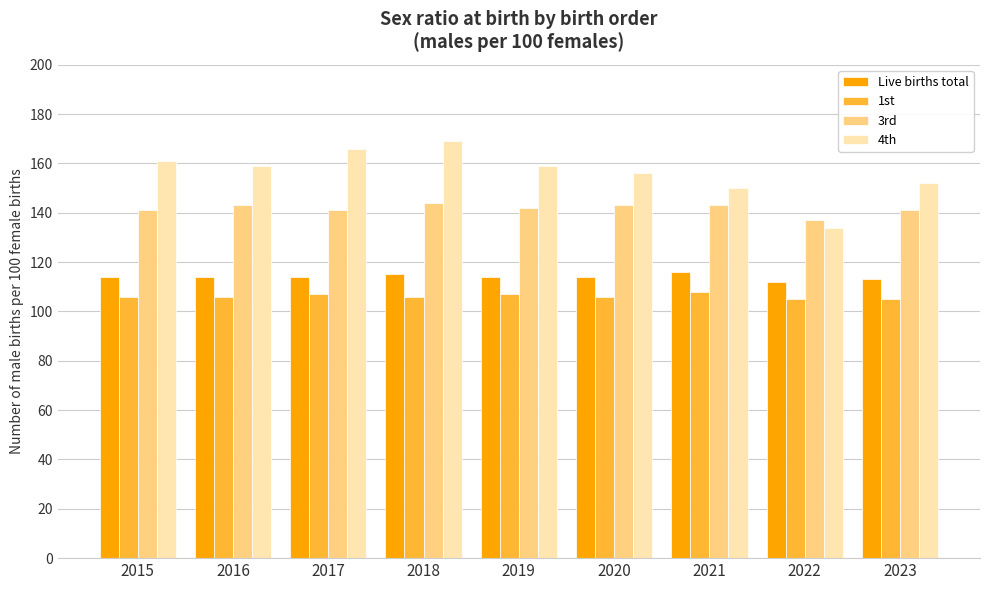

How many bars are there in each group?

4